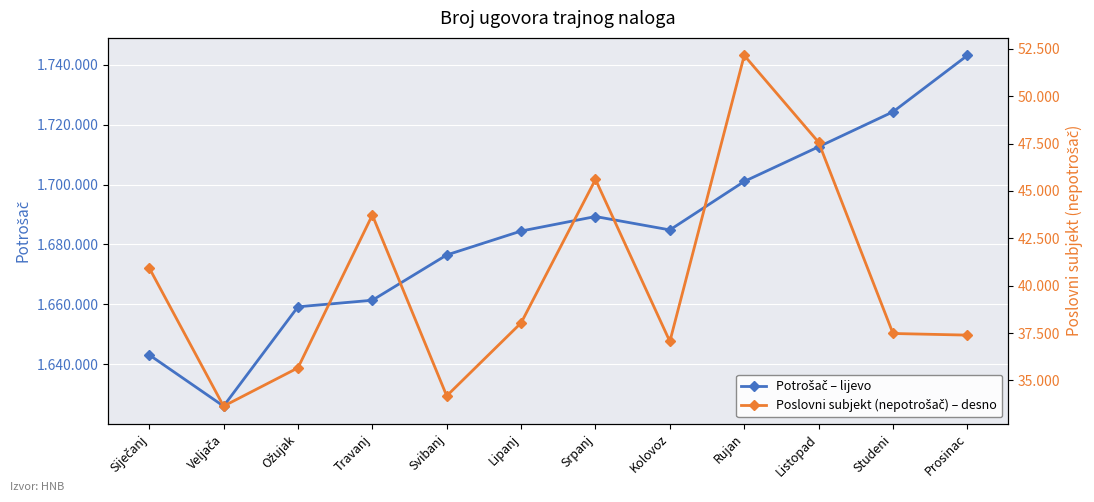

What is the total value across all series at Studeni?

1761782